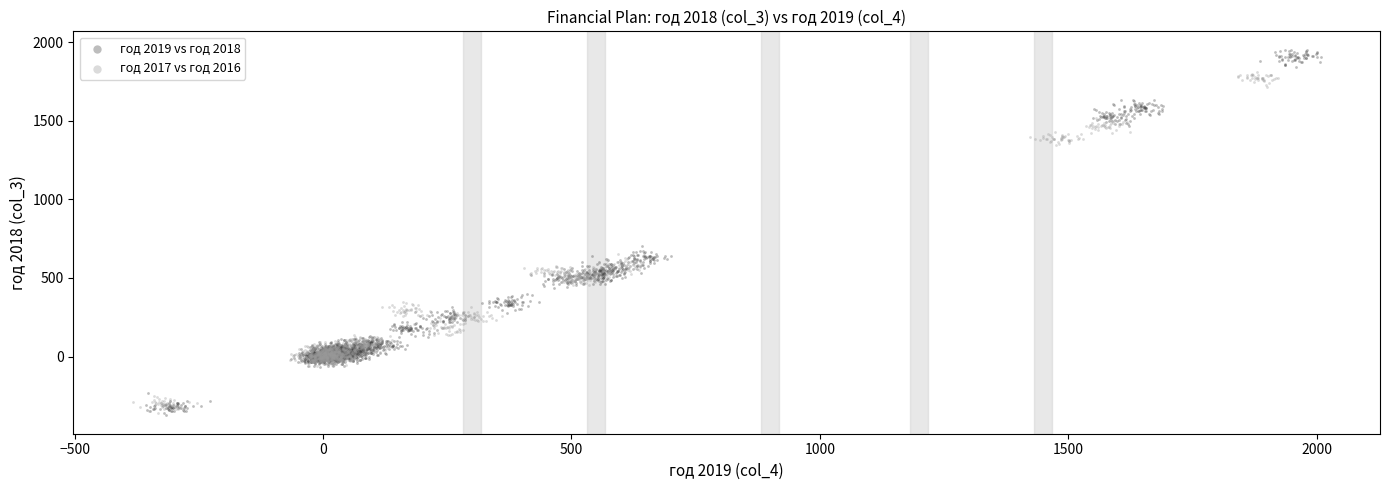

Which series has the largest Y range (max minus min)?

год 2019 vs год 2018